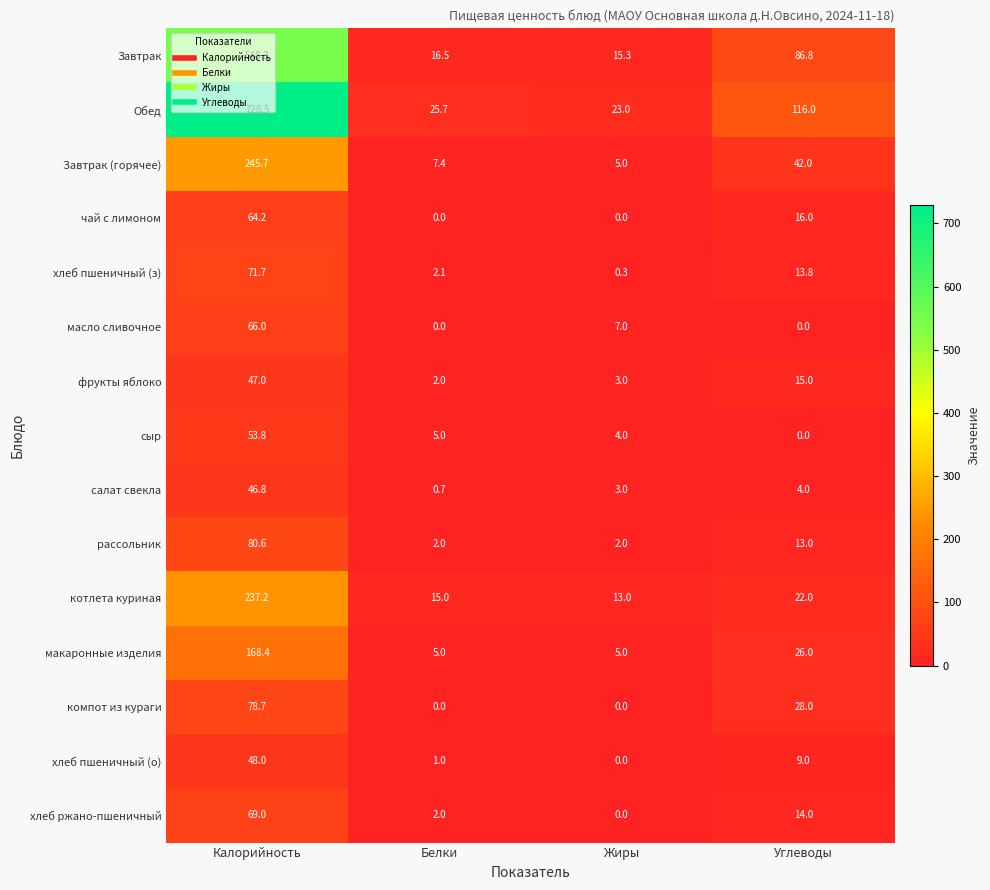

Is it true that хлеб пшеничный (о) equals 9.0 at Углеводы?

True